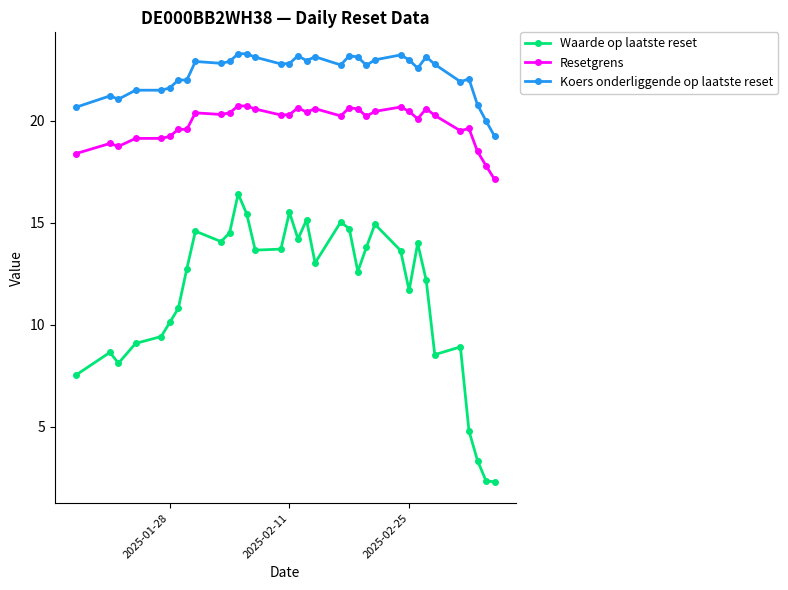

What is the value of the Resetgrens point at the 1st from the left?

18.4